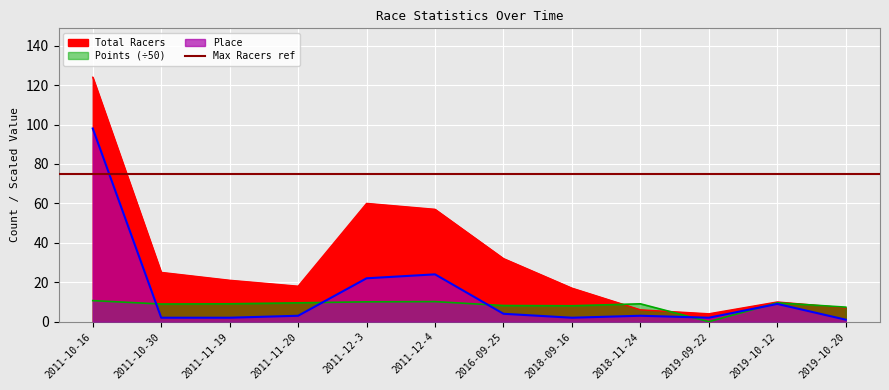

How many values in the Total Racers series are below 21?

6